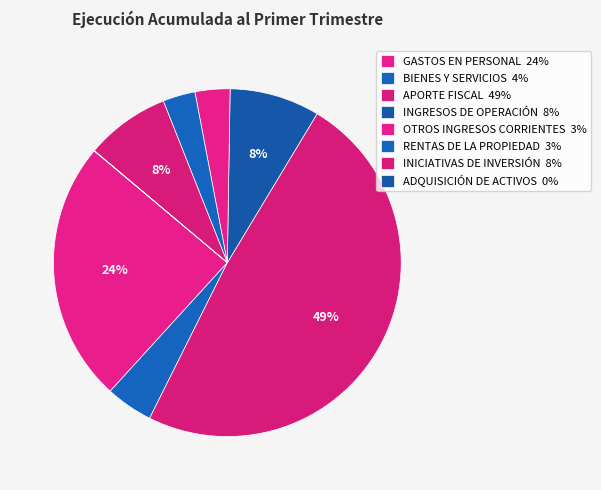

What is the total percentage of APORTE FISCAL and INICIATIVAS DE INVERSIÓN?

56.6%